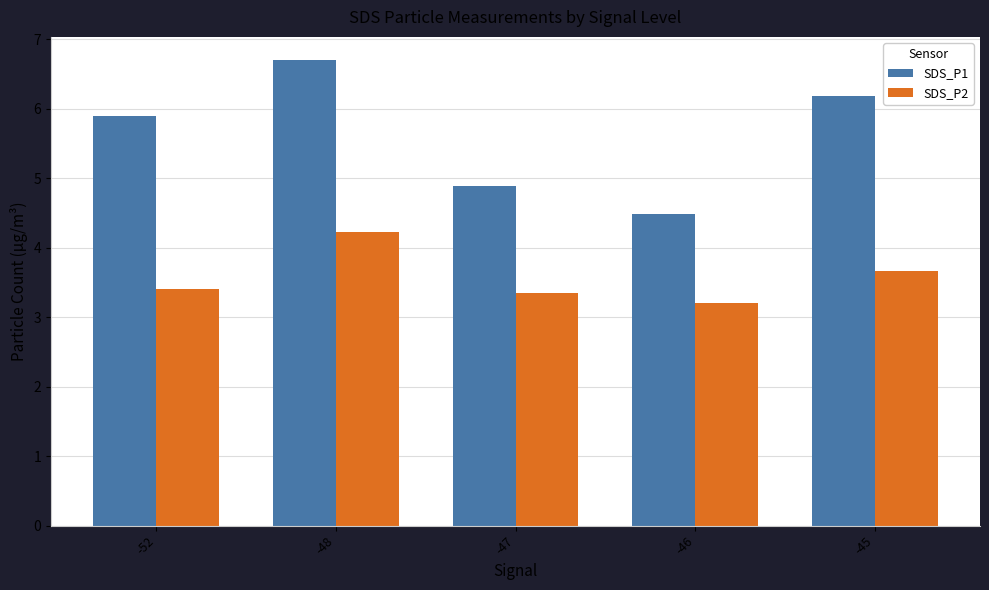

Which label corresponds to the smallest value in the chart?

-46